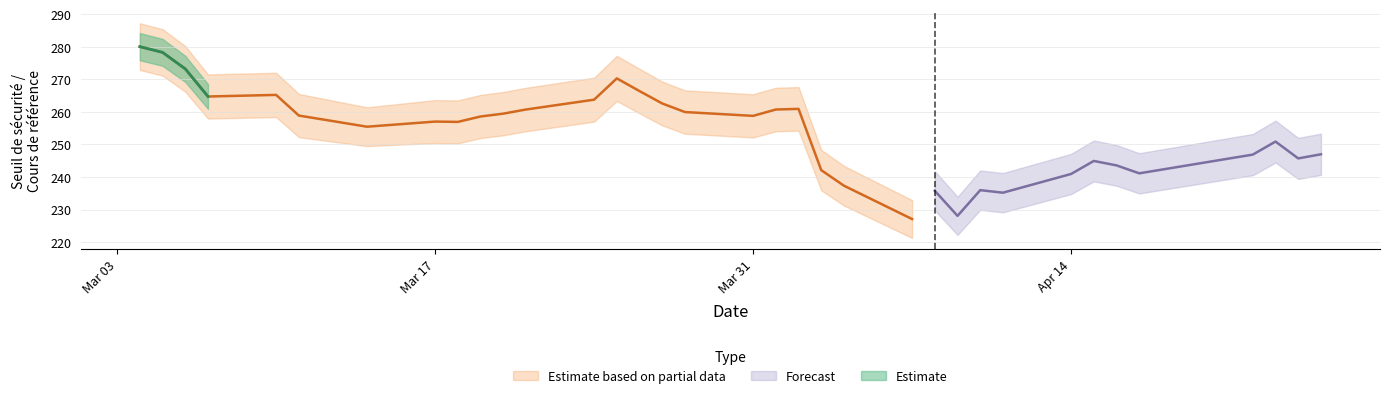

How many lines are shown in the chart?

3